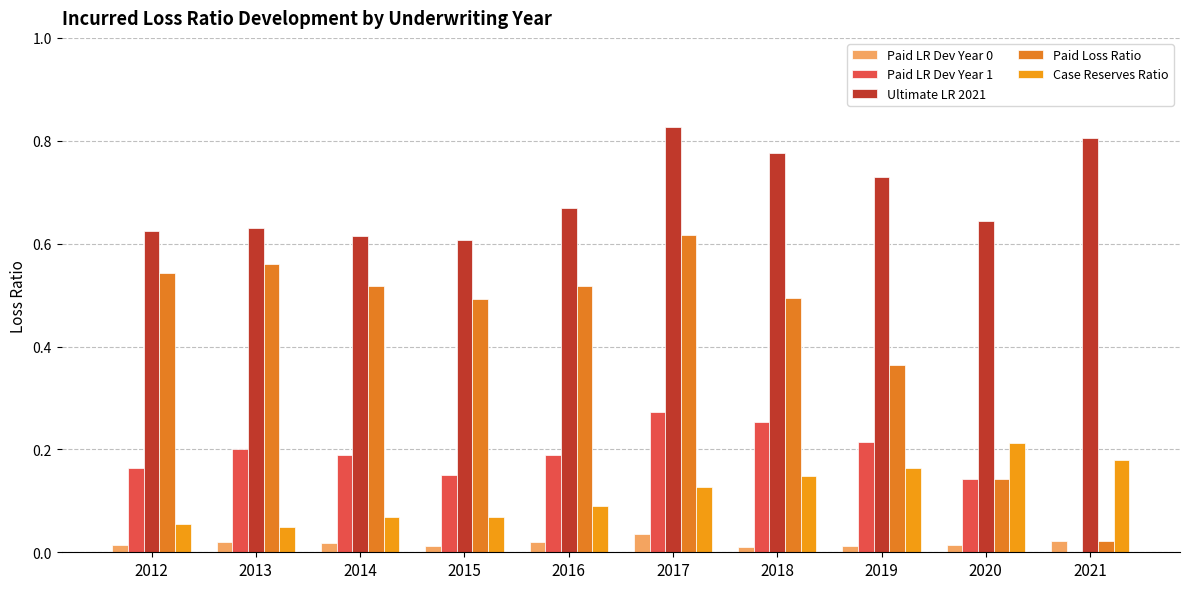

At how many categories does at least one series exceed 0?

10